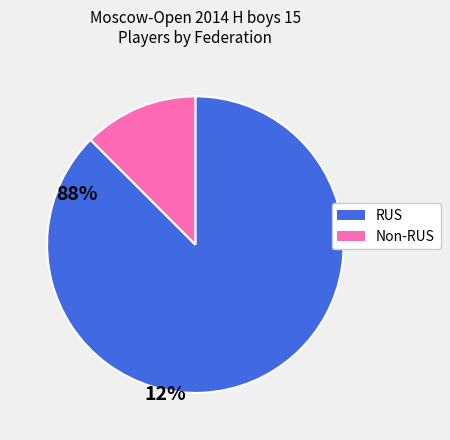

Rank the categories by value from highest to lowest.

RUS, Non-RUS